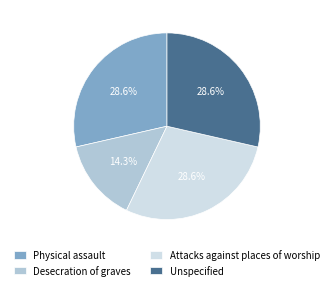

To the nearest percent, what is the combined percentage of Attacks against places of worship and Desecration of graves?

43%